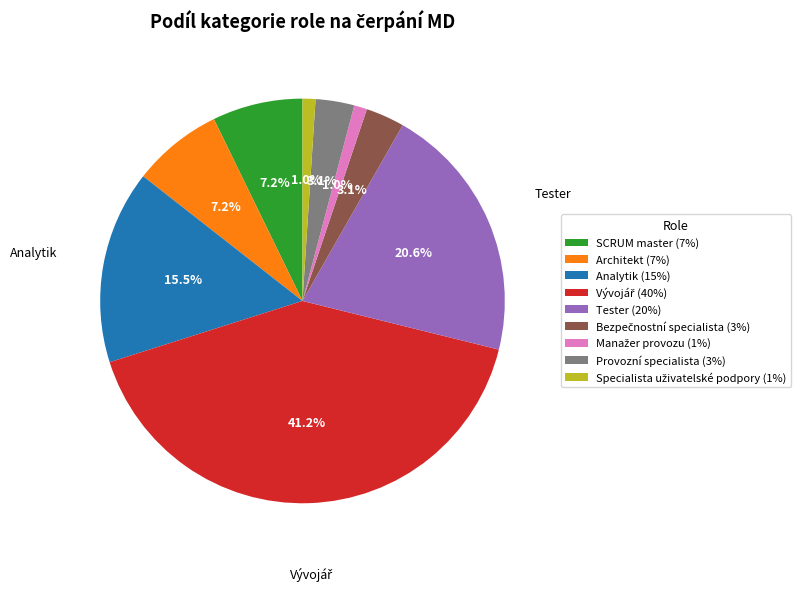

Is there any slice that represents more than half of the pie?

No